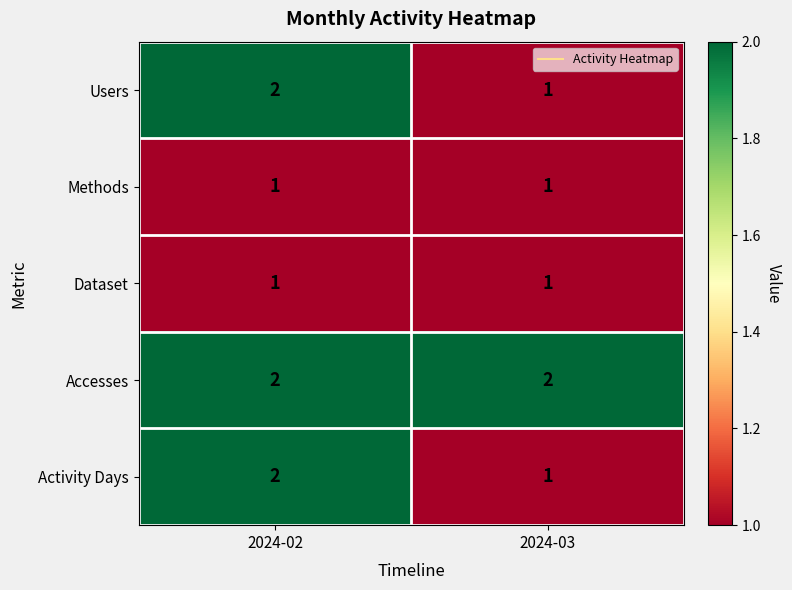

At which label is Activity Days closest to 1?

2024-03